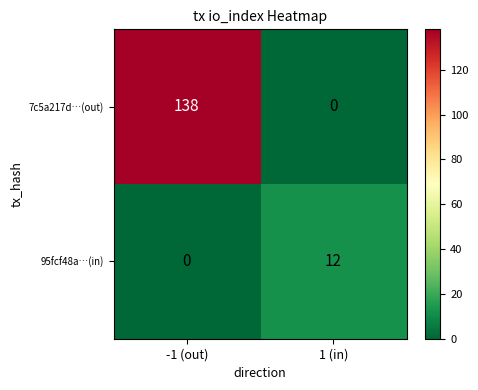

What is the sum of all 95fcf48a…(in) values?

12